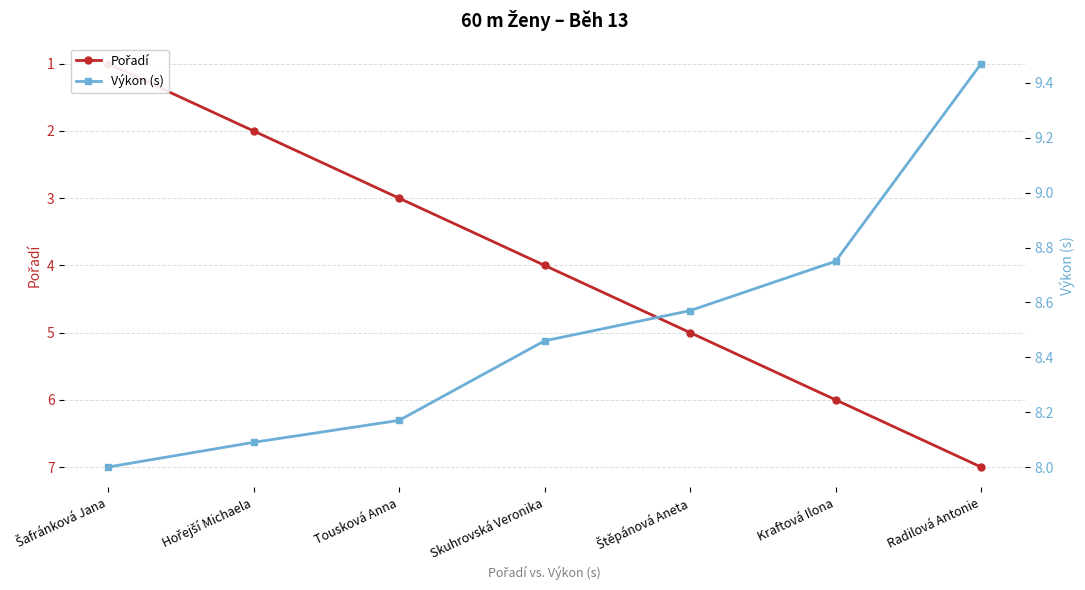

Which series has the largest total across all categories?

Výkon (s)